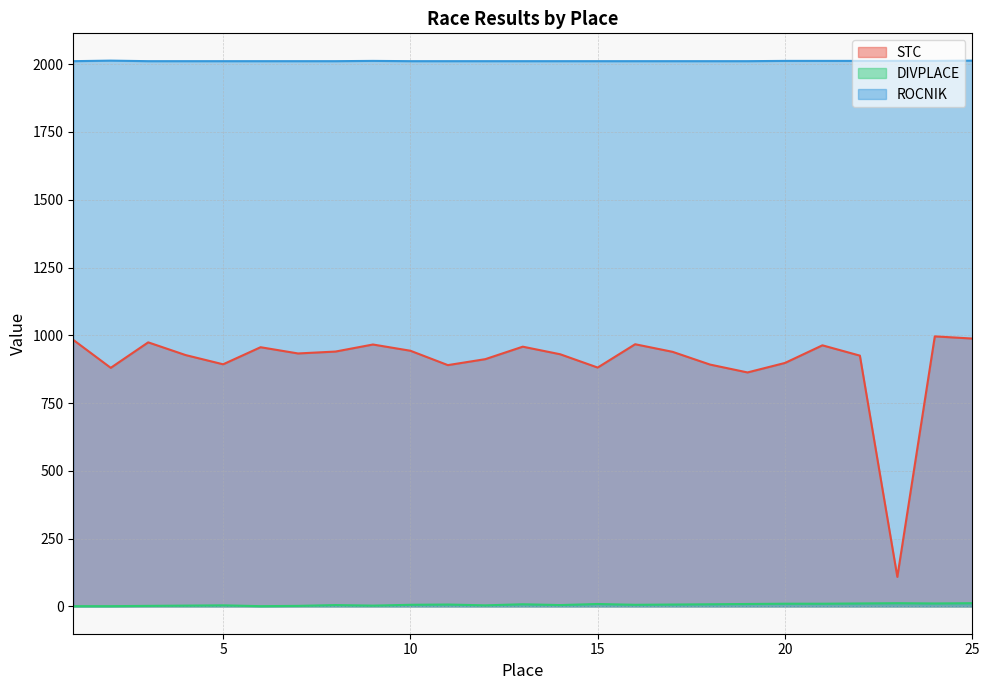

What is the lowest value of the STC series?

109